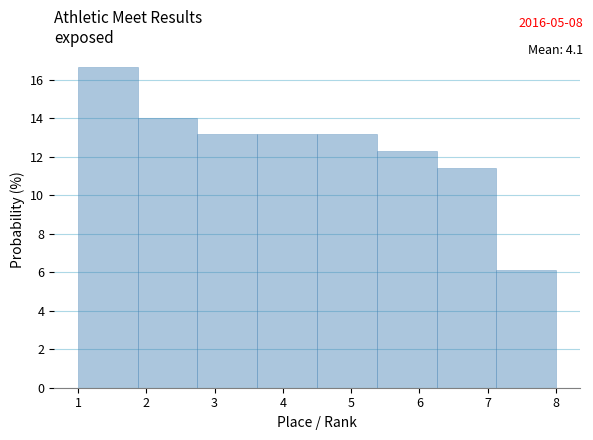

Reading left to right, transcribe this chart: for each bar, give the range it covers on the x-axis and its height. Neither the bar edges nor the heights are printed on the chart, so give them approximately, as read against the axes.

1.0 to 1.9: 16.6
1.9 to 2.8: 14.0
2.8 to 3.6: 13.2
3.6 to 4.5: 13.2
4.5 to 5.4: 13.2
5.4 to 6.3: 12.2
6.3 to 7.1: 11.4
7.1 to 8.0: 6.2